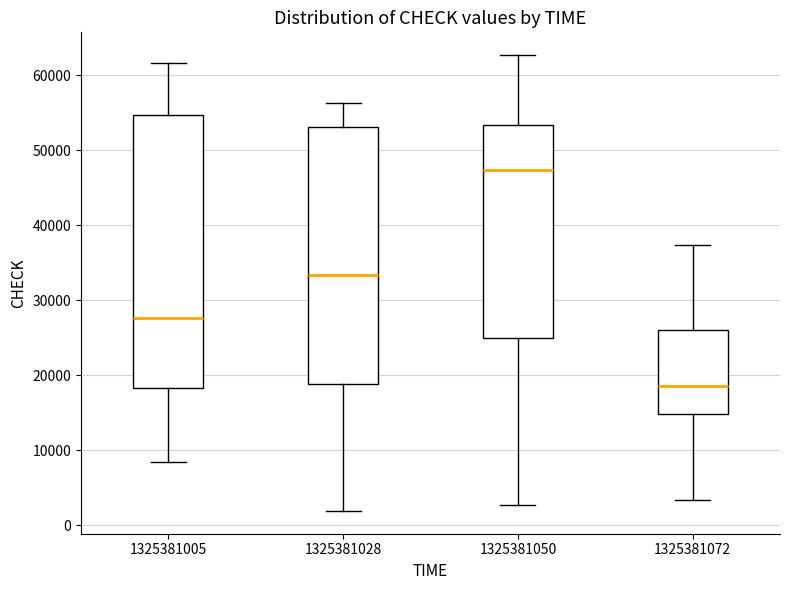

Reading left to right, transcribe this box plot: for each box, give where its median line is, the range the box spans, and where its two whiskers end, as read against the y-axis. The values are not printed on the chart, so give them approximately, as read against the axis.

1325381005: median 28000, box 18000 to 55000, whiskers 8000 to 62000
1325381028: median 33000, box 19000 to 53000, whiskers 2000 to 56000
1325381050: median 47000, box 25000 to 53000, whiskers 3000 to 63000
1325381072: median 19000, box 15000 to 26000, whiskers 3000 to 37000